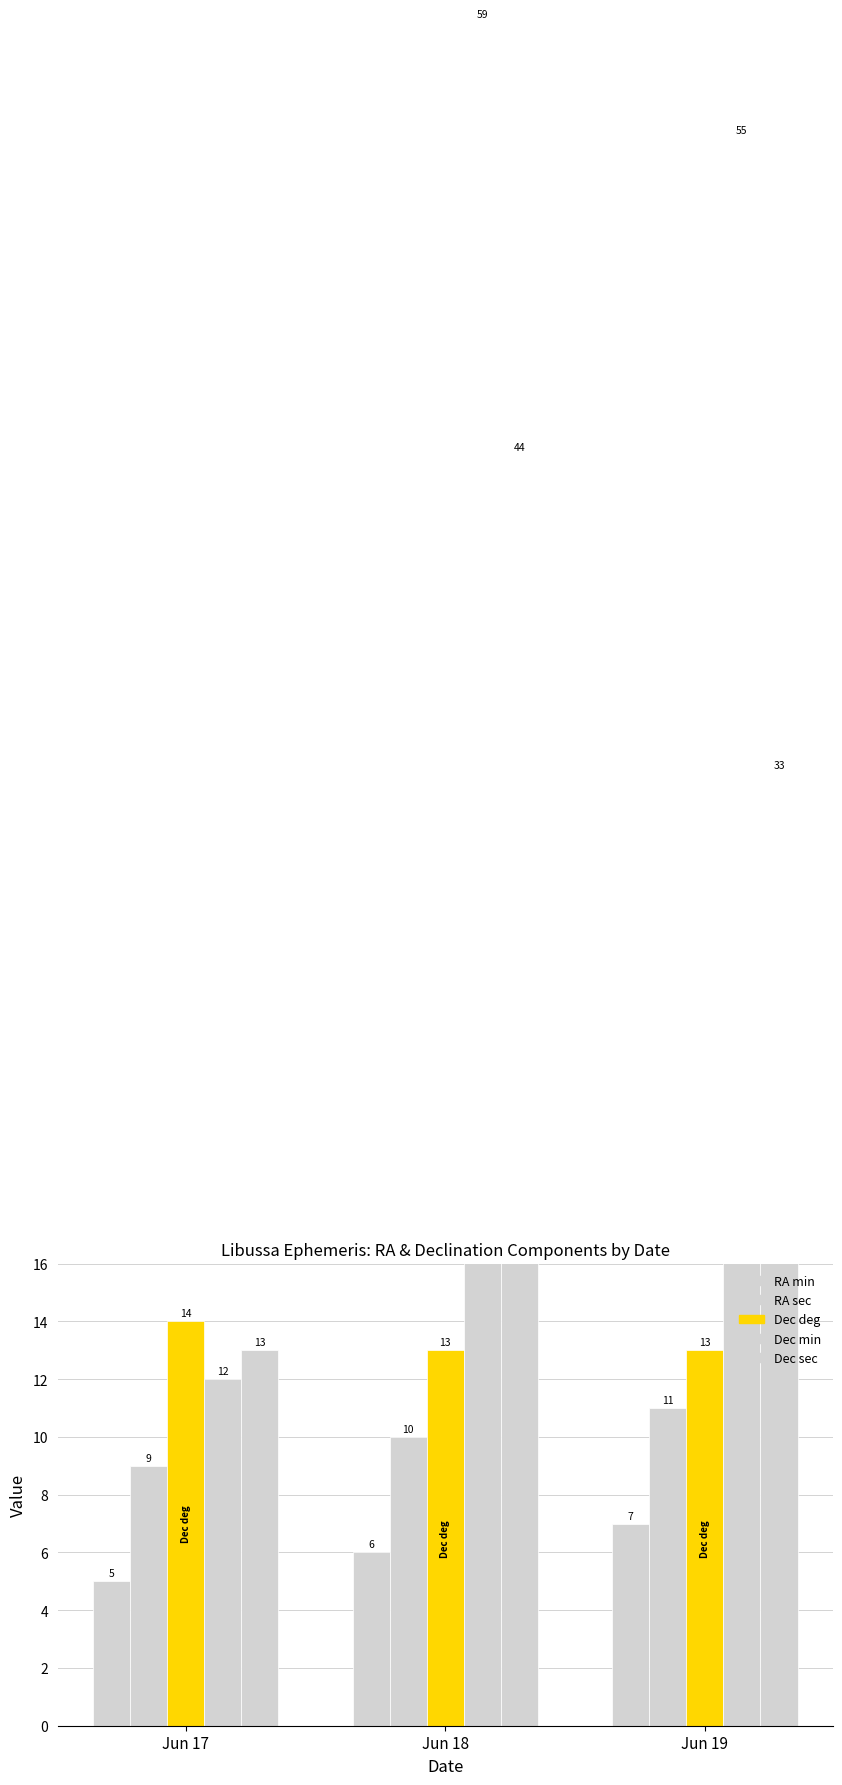

What is the value of the Dec sec bar at the 2nd from the left?

44